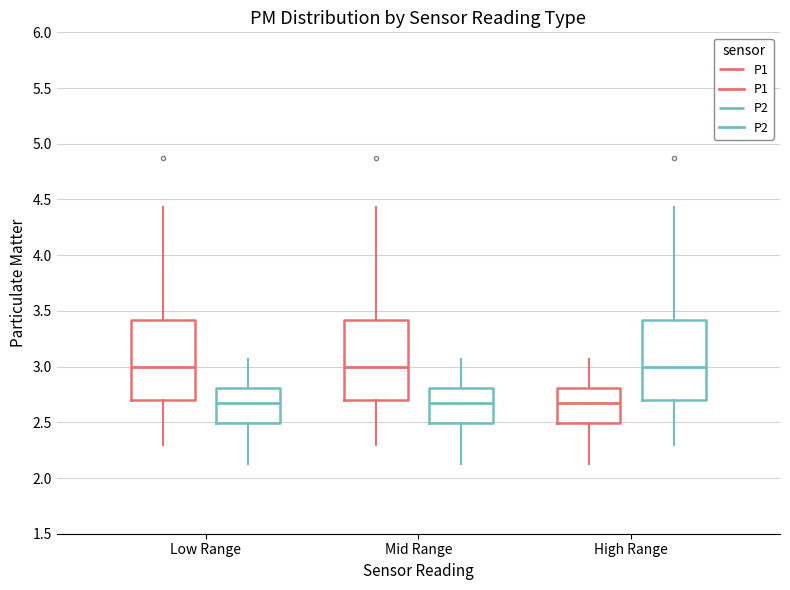

Reading left to right, transcribe this box plot: for each box, give where its median line is, the range the box spans, and where its two whiskers end, as read against the y-axis. The values are not printed on the chart, so give them approximately, as read against the axis.

Low Range (P1): median 3.00, box 2.70 to 3.40, whiskers 2.30 to 4.45
Low Range (P2): median 2.65, box 2.50 to 2.80, whiskers 2.15 to 3.05
Mid Range (P1): median 3.00, box 2.70 to 3.40, whiskers 2.30 to 4.45
Mid Range (P2): median 2.65, box 2.50 to 2.80, whiskers 2.15 to 3.05
High Range (P1): median 2.65, box 2.50 to 2.80, whiskers 2.15 to 3.05
High Range (P2): median 3.00, box 2.70 to 3.40, whiskers 2.30 to 4.45